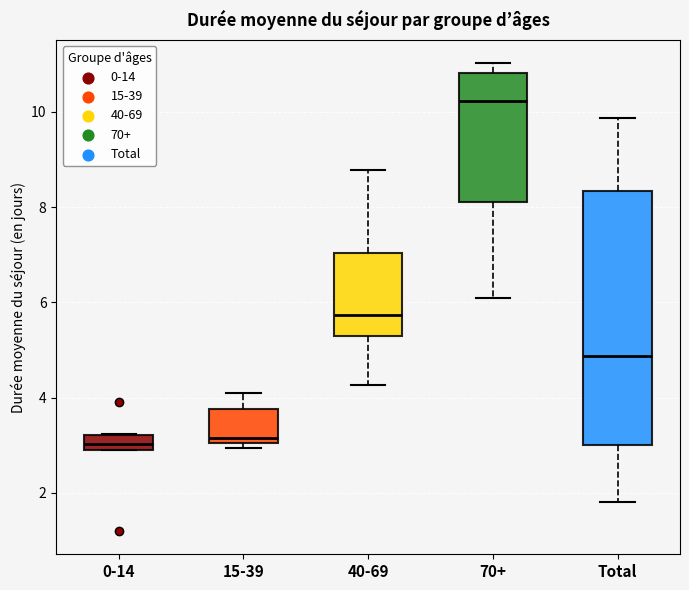

Reading left to right, transcribe this box plot: for each box, give where its median line is, the range the box spans, and where its two whiskers end, as read against the y-axis. The values are not printed on the chart, so give them approximately, as read against the axis.

0-14: median 3.0 (inside the box), box 3.0 to 3.2, whiskers 2.8 to 3.2
15-39: median 3.2, box 3.0 to 3.8, whiskers 3.0 (just below the box's lower edge) to 4.0
40-69: median 5.8, box 5.2 to 7.0, whiskers 4.2 to 8.8
70+: median 10.2, box 8.2 to 10.8, whiskers 6.0 to 11.0
Total: median 4.8, box 3.0 to 8.4, whiskers 1.8 to 9.8